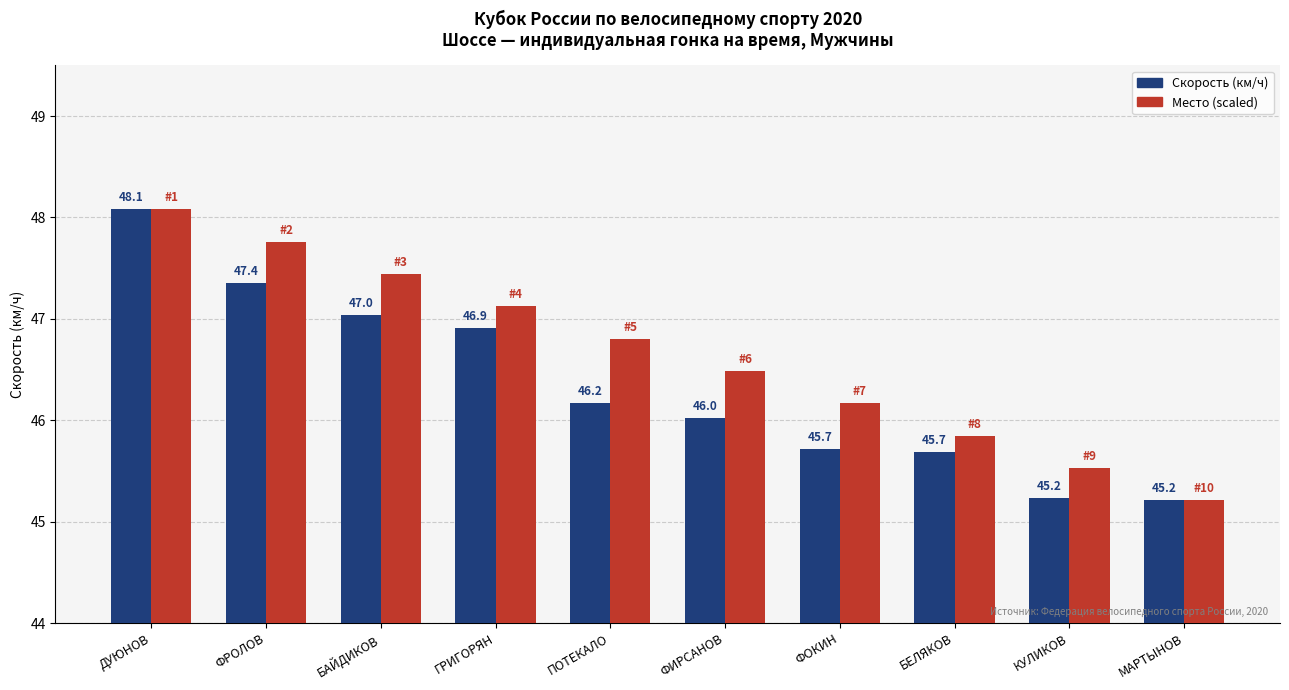

What position from the right is БАЙДИКОВ?

8